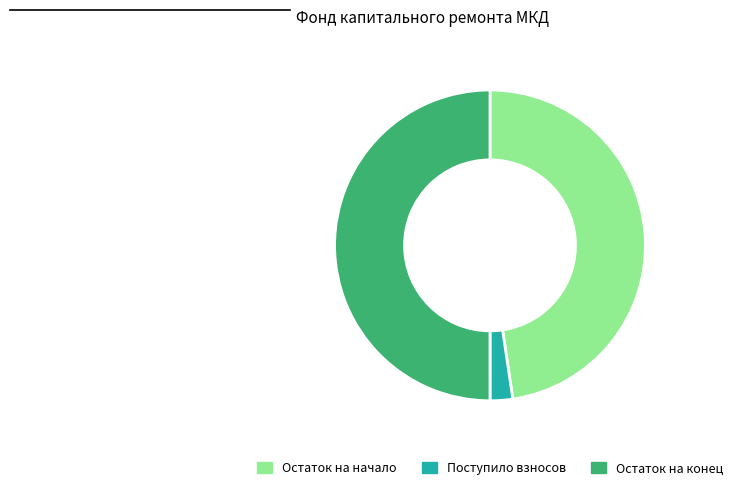

How many segments does this pie chart have?

3